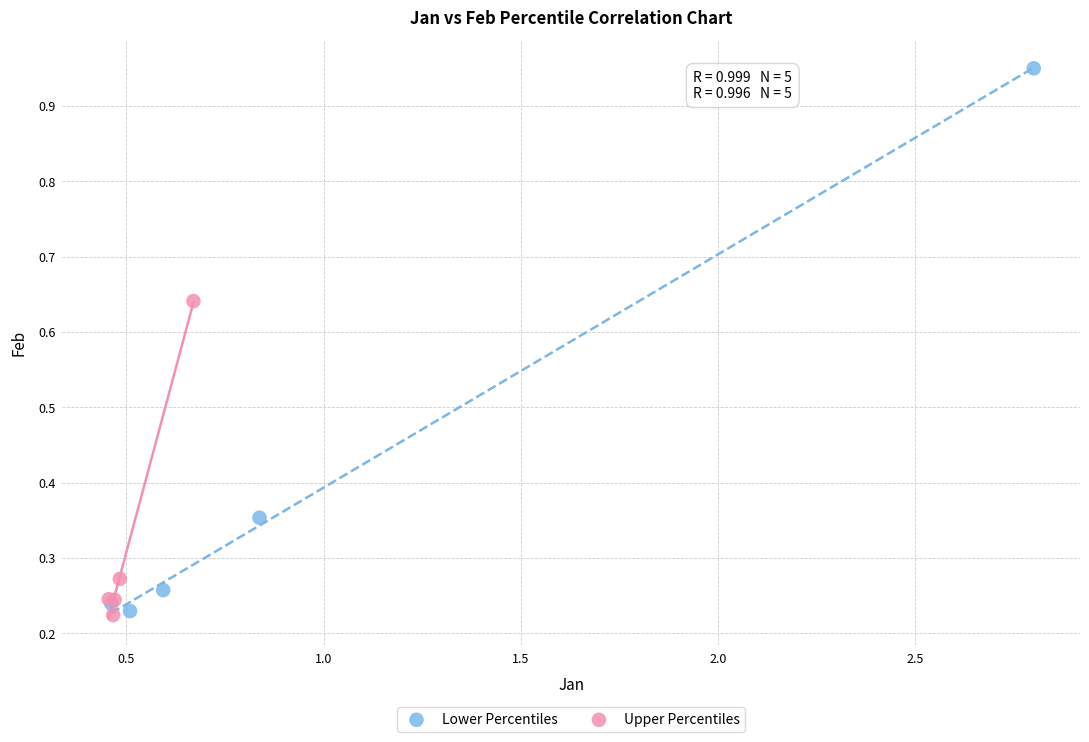

Which series has the largest Y range (max minus min)?

Lower Percentiles